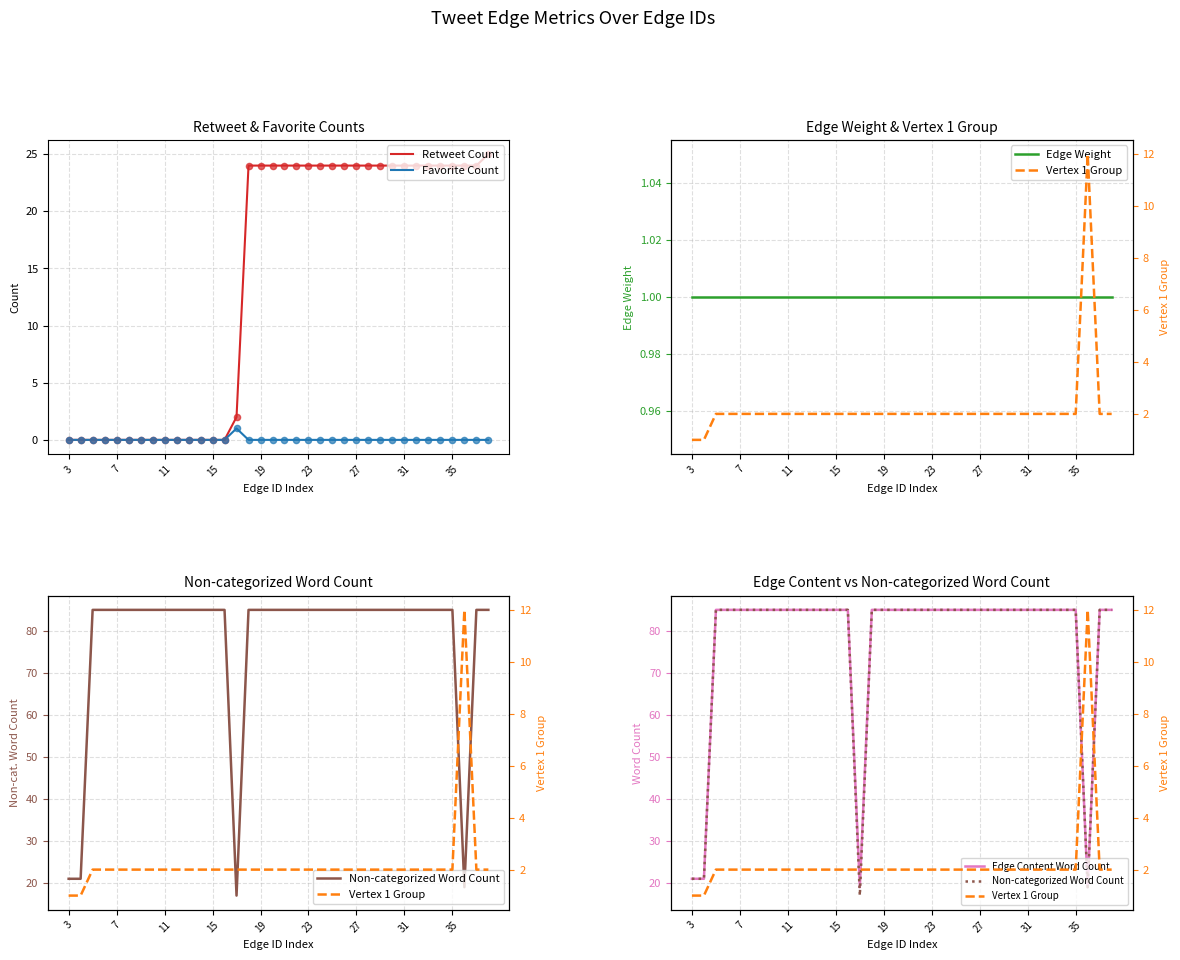

Is it true that Favorite Count equals 0 at 35?

True